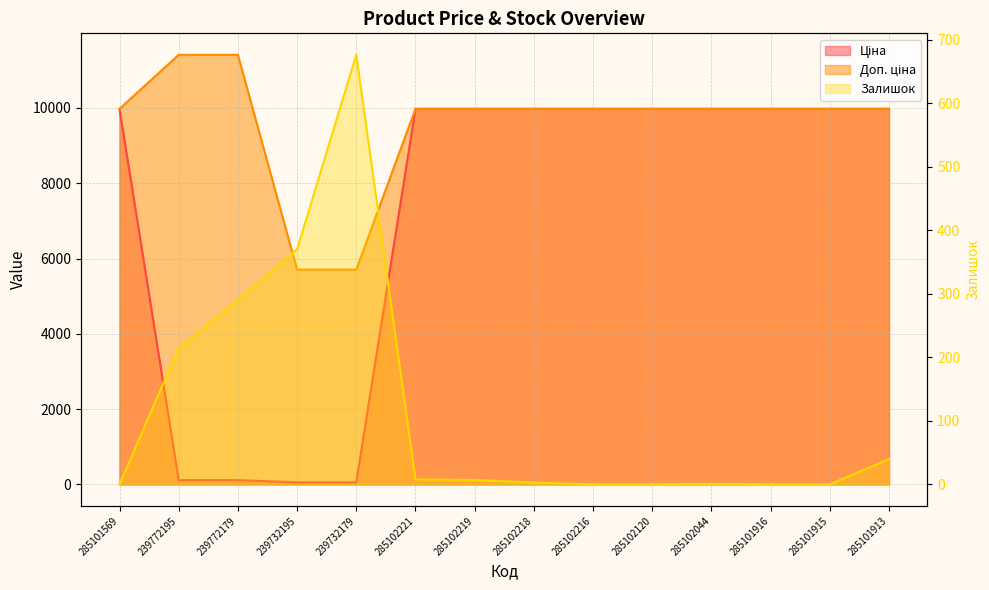

At which label is Доп. ціна closest to 8557?

285101569